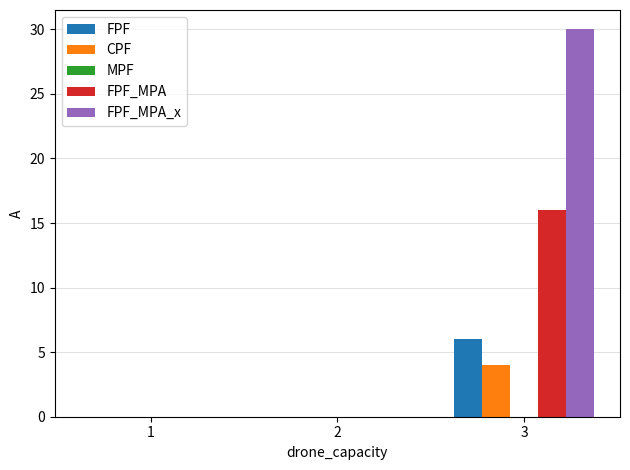

Does the chart contain stacked bars?

No